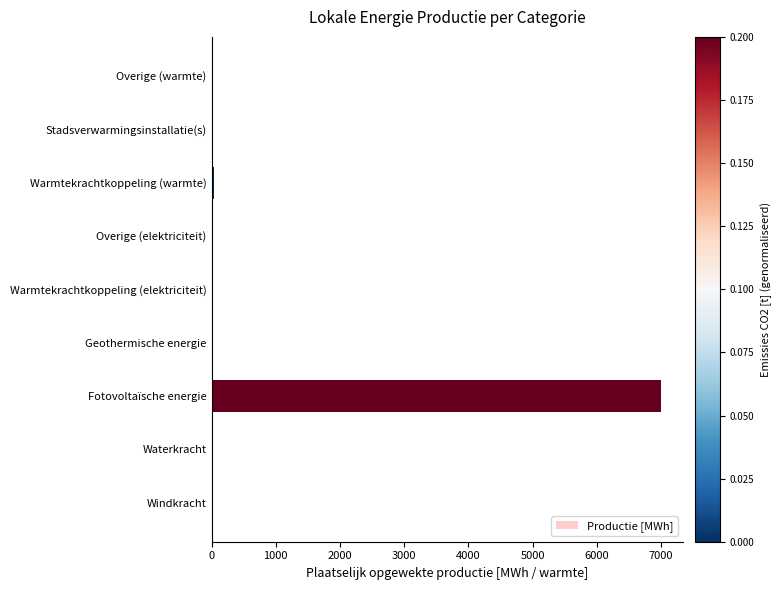

Which has a higher value, Warmtekrachtkoppeling (elektriciteit) or Fotovoltaïsche energie?

Fotovoltaïsche energie